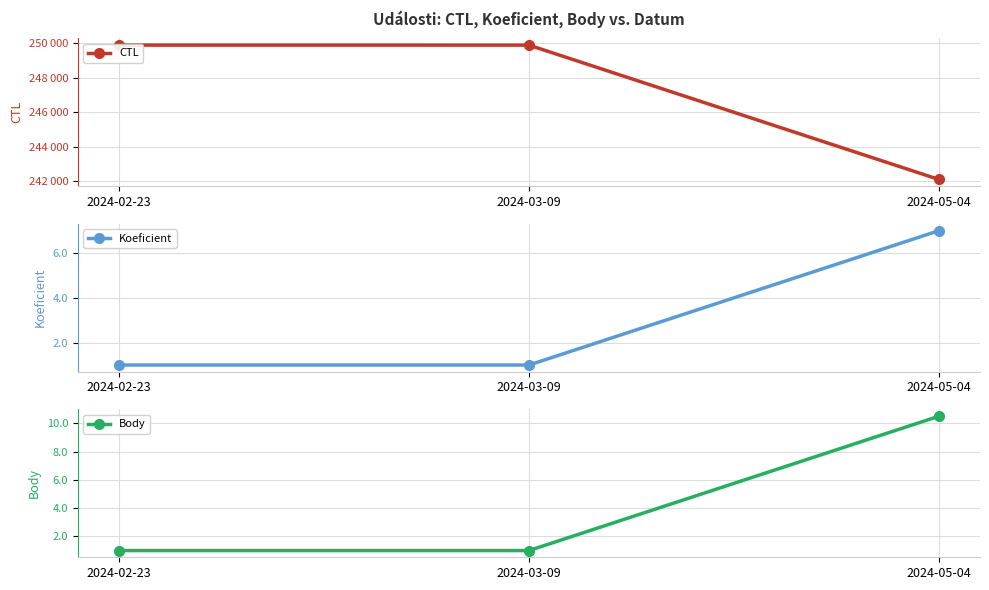

What is the total value across all series at 2024-03-09?

249904.0